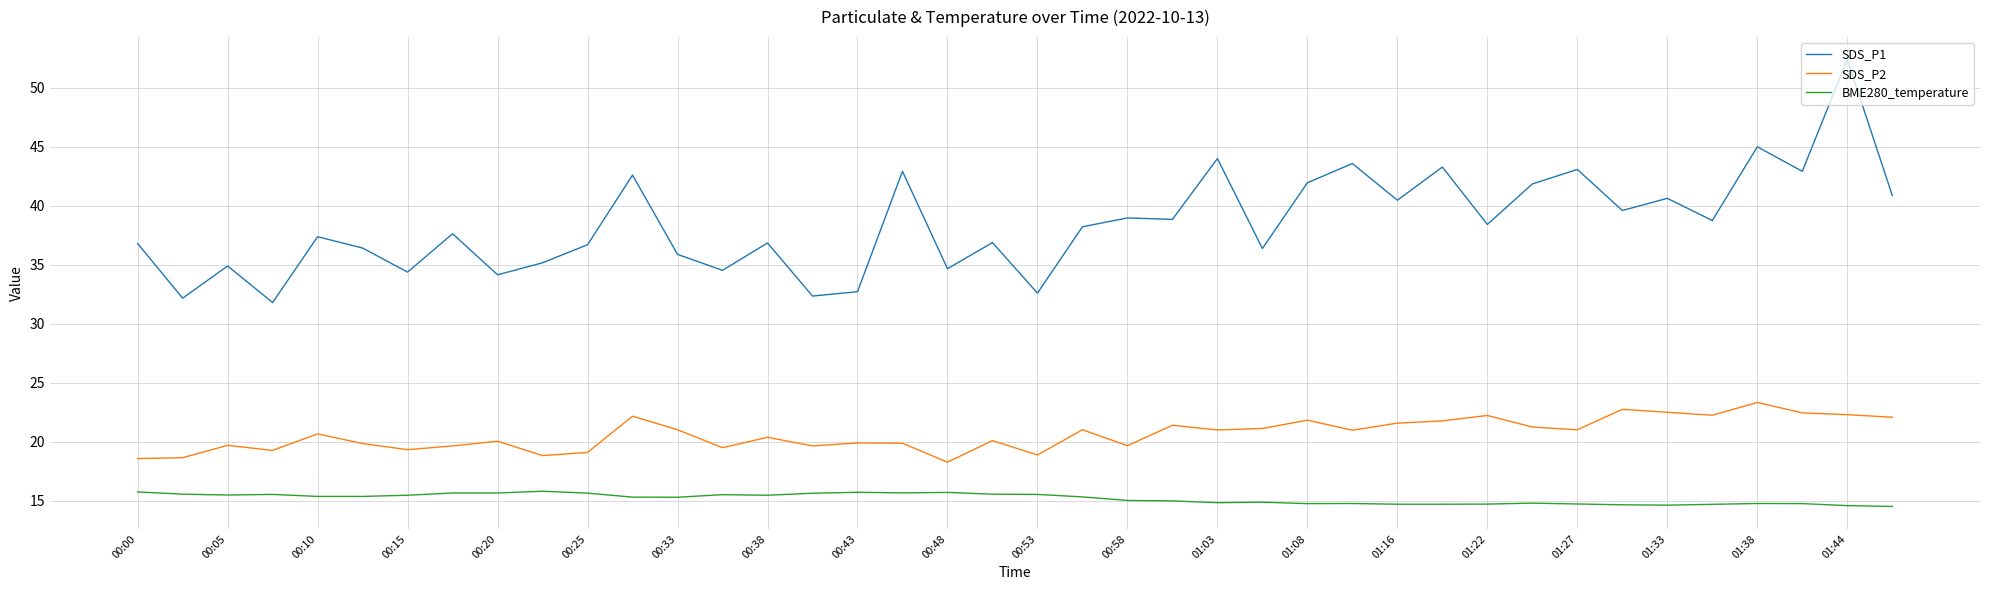

What is the greatest value displayed?

52.4